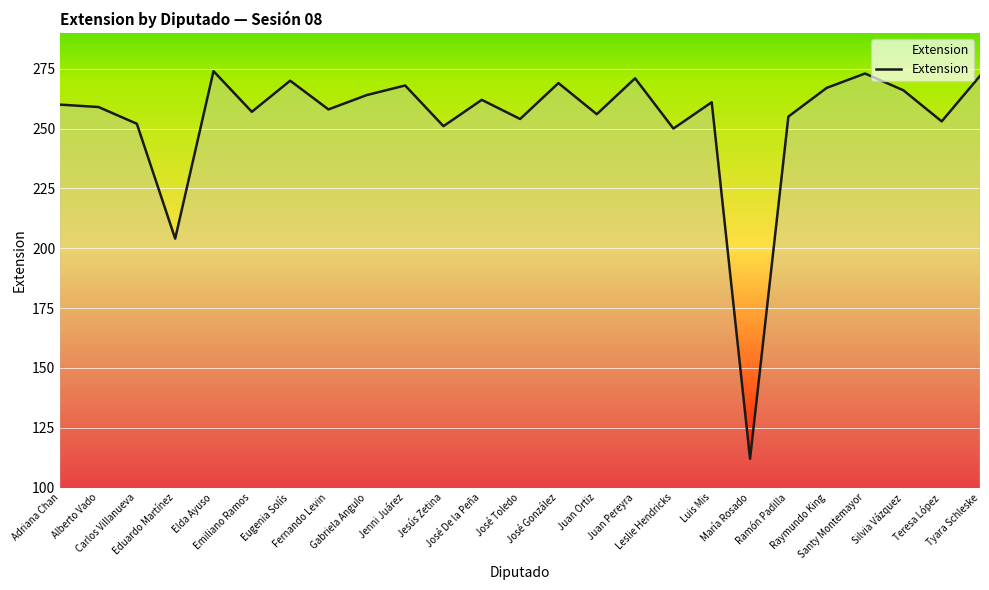

What is the maximum value shown in the chart?

274